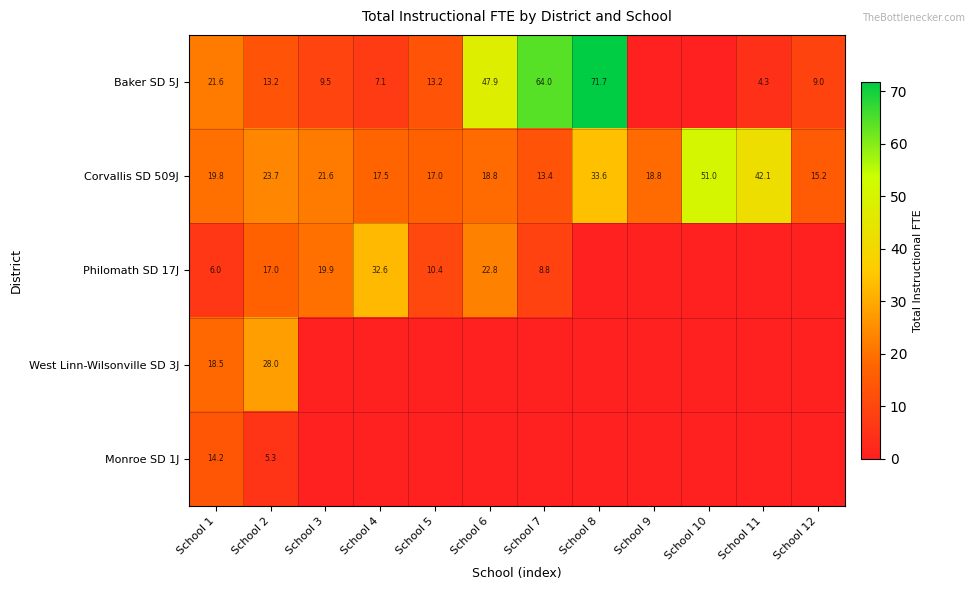

What is the sum of all Corvallis SD 509J values?

292.5